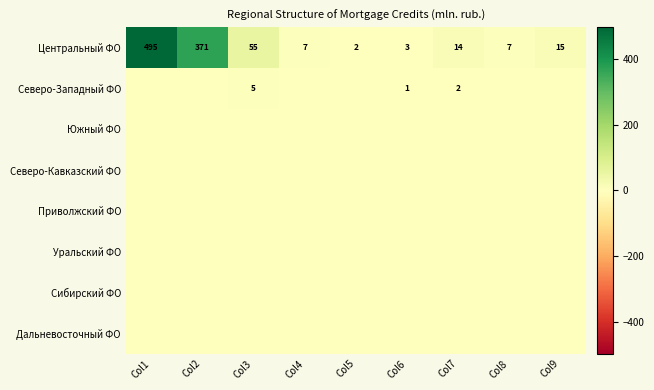

What is the difference between the maximum and minimum values in the Центральный ФО series?

493